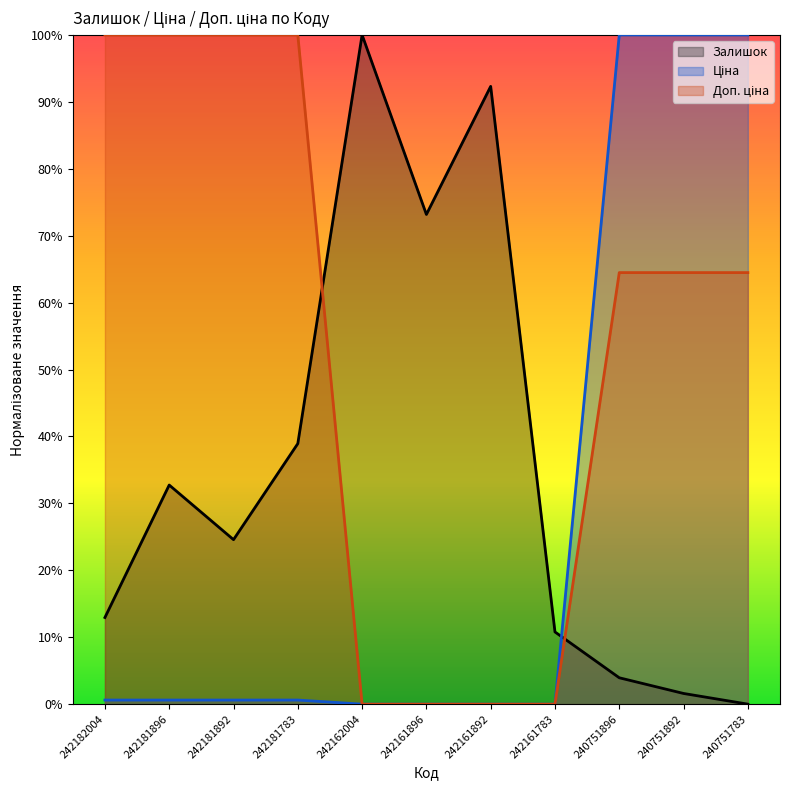

Where is Доп. ціна nearest to the value 50?

240751896